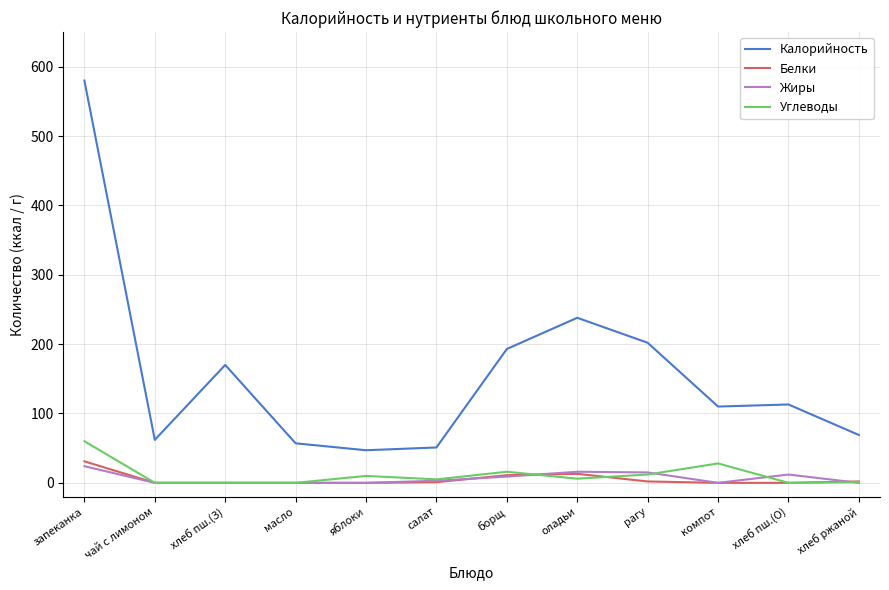

What is the difference between the maximum and minimum values in the Калорийность series?

533